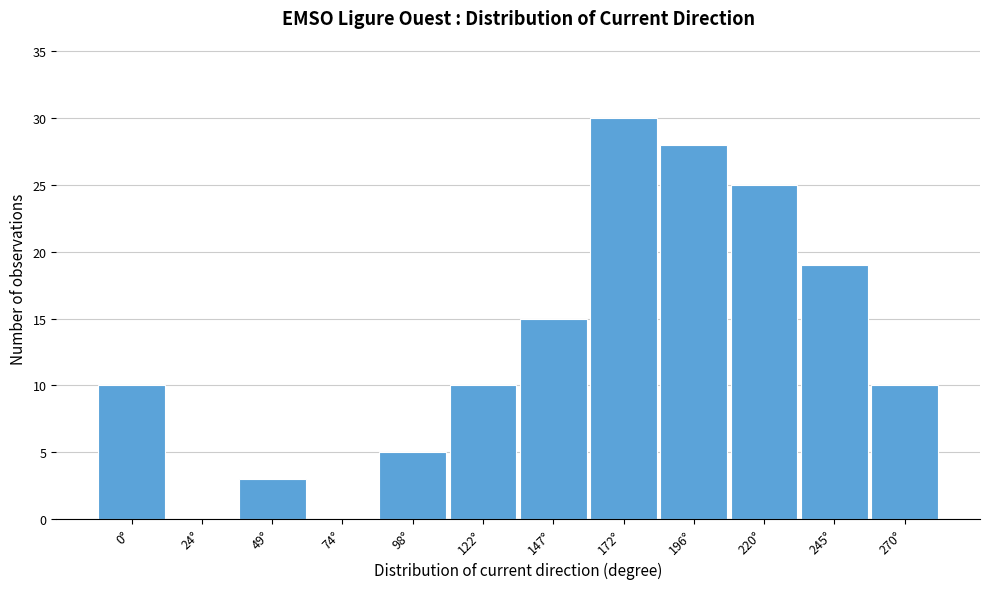

Reading left to right, transcribe all the data shown in this chart.

0°=10	24°=0	49°=3	74°=0	98°=5	122°=10	147°=15	172°=30	196°=28	220°=25	245°=19	270°=10